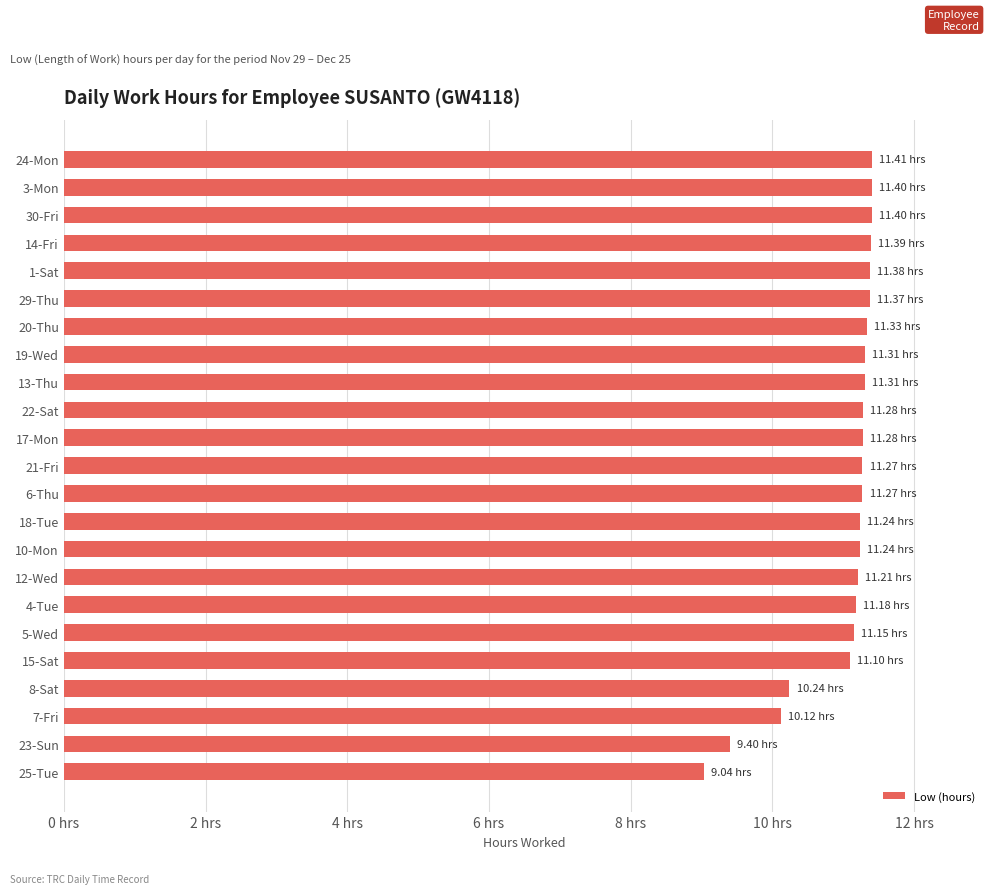

Are the bars horizontal?

Yes